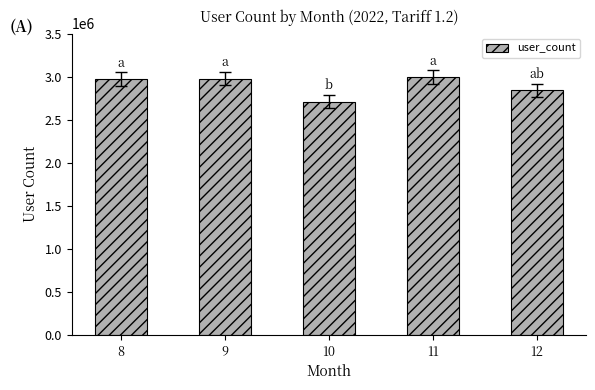

What is the sum of all values?

14485869